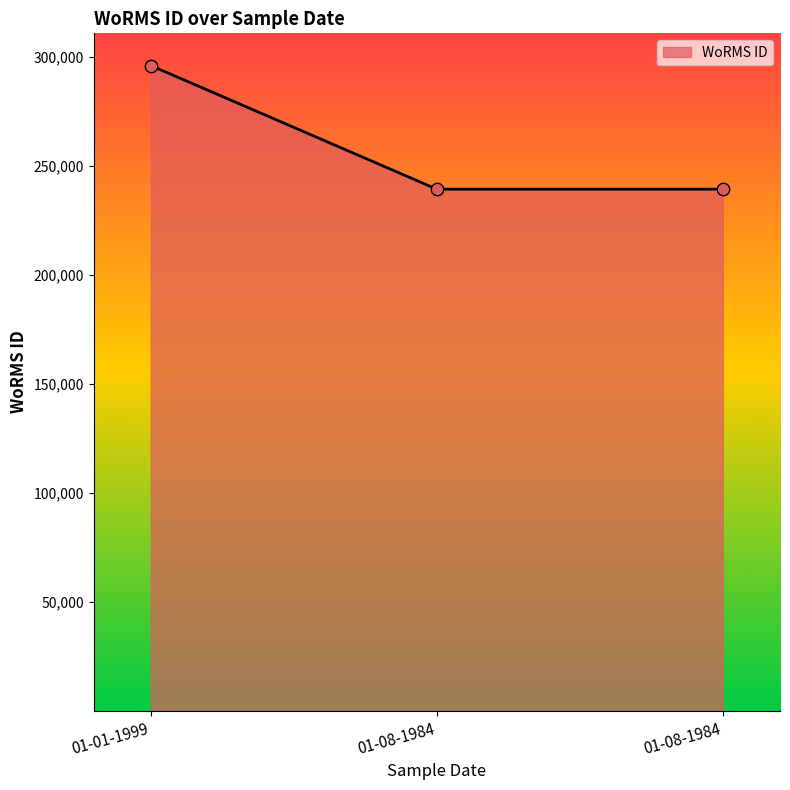

What is the ratio of the value at 01-08-1984 to the value at 01-08-1984?

1.0